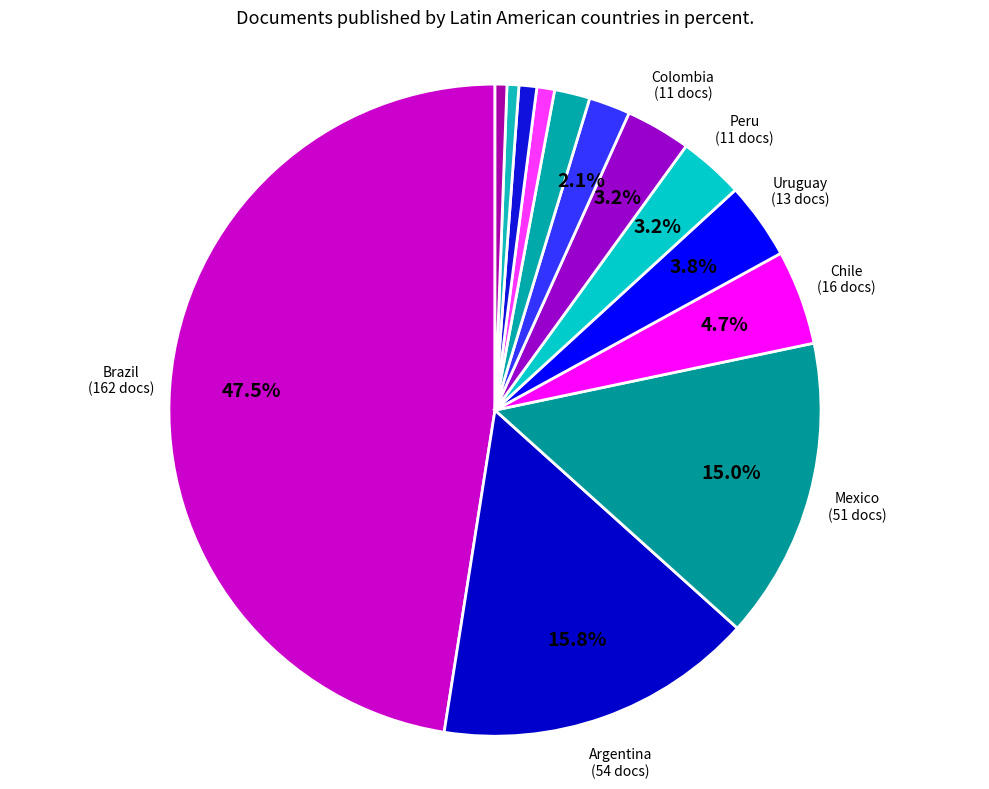

To the nearest percent, what is the difference between the largest and smallest slice percentages?

47%